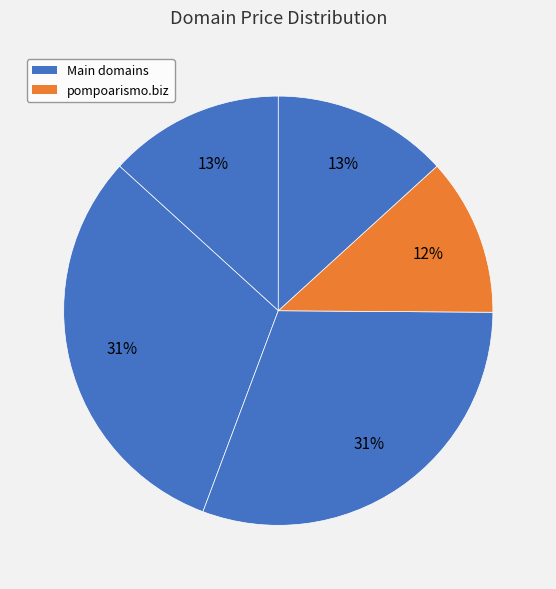

What is the smallest slice in the pie chart?

pompoarismo.biz